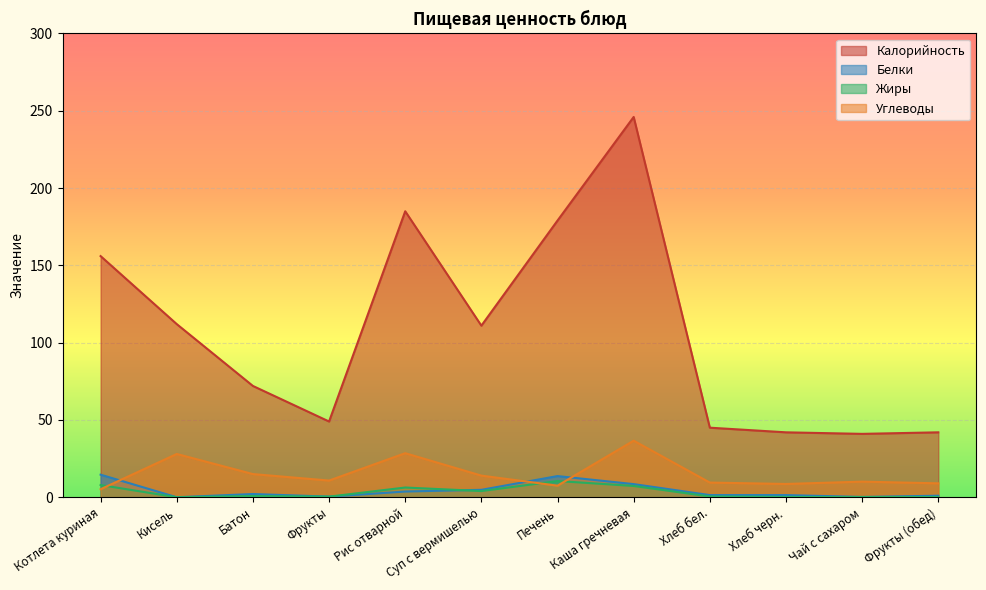

Reading left to right, what are all the values shown in this chart?

Калорийность: Котлета куриная=156.0	Кисель=112.0	Батон=72.0	Фрукты=49.0	Рис отварной=185.0	Суп с вермишелью=111.0	Печень=179.0	Каша гречневая=246.0	Хлеб бел.=45.0	Хлеб черн.=42.0	Чай с сахаром=41.0	Фрукты (обед)=42.0
Белки: Котлета куриная=14.6	Кисель=0.0	Батон=2.1	Фрукты=0.4	Рис отварной=3.7	Суп с вермишелью=4.8	Печень=13.7	Каша гречневая=8.5	Хлеб бел.=1.4	Хлеб черн.=1.4	Чай с сахаром=0.2	Фрукты (обед)=1.0
Жиры: Котлета куриная=7.9	Кисель=0.0	Батон=0.8	Фрукты=0.4	Рис отварной=6.3	Суп с вермишелью=4.0	Печень=10.5	Каша гречневая=7.3	Хлеб бел.=0.5	Хлеб черн.=0.2	Чай с сахаром=0.1	Фрукты (обед)=0.2
Углеводы: Котлета куриная=5.2	Кисель=28.0	Батон=15.0	Фрукты=10.8	Рис отварной=28.5	Суп с вермишелью=14.0	Печень=7.5	Каша гречневая=36.6	Хлеб бел.=9.5	Хлеб черн.=8.6	Чай с сахаром=10.1	Фрукты (обед)=9.0